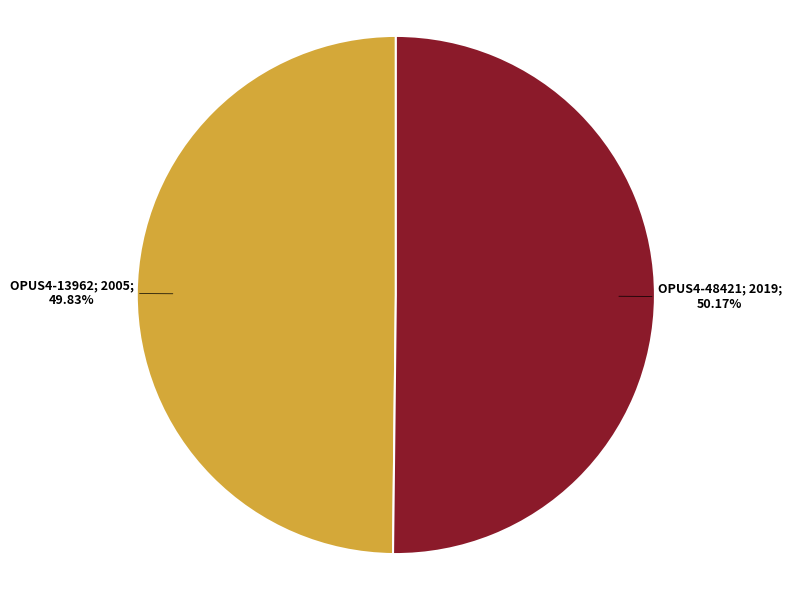

Does any single category account for the majority?

Yes